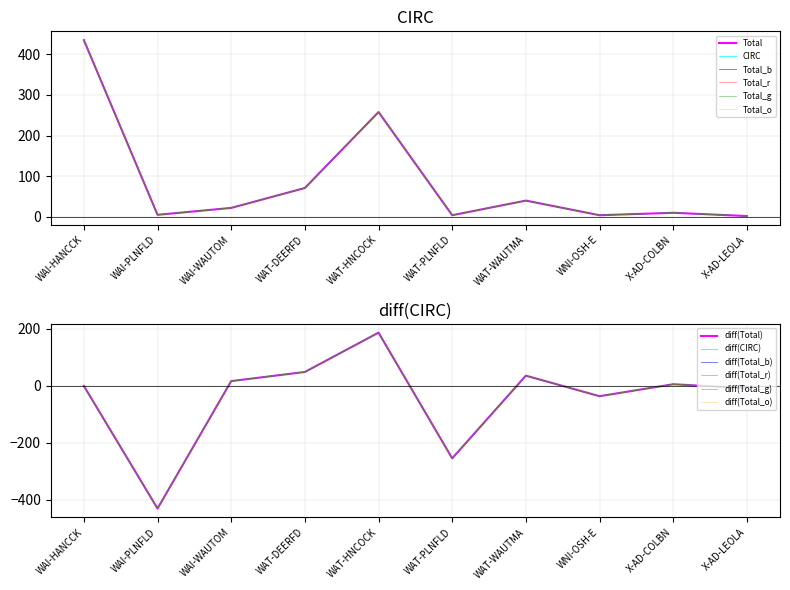

List the labels in order of value, largest first.

WAI-HANCCK, WAT-HNCOCK, WAT-DEERFD, WAT-WAUTMA, WAI-WAUTOM, X-AD-COLBN, WAI-PLNFLD, WAT-PLNFLD, WNI-OSH-E, X-AD-LEOLA